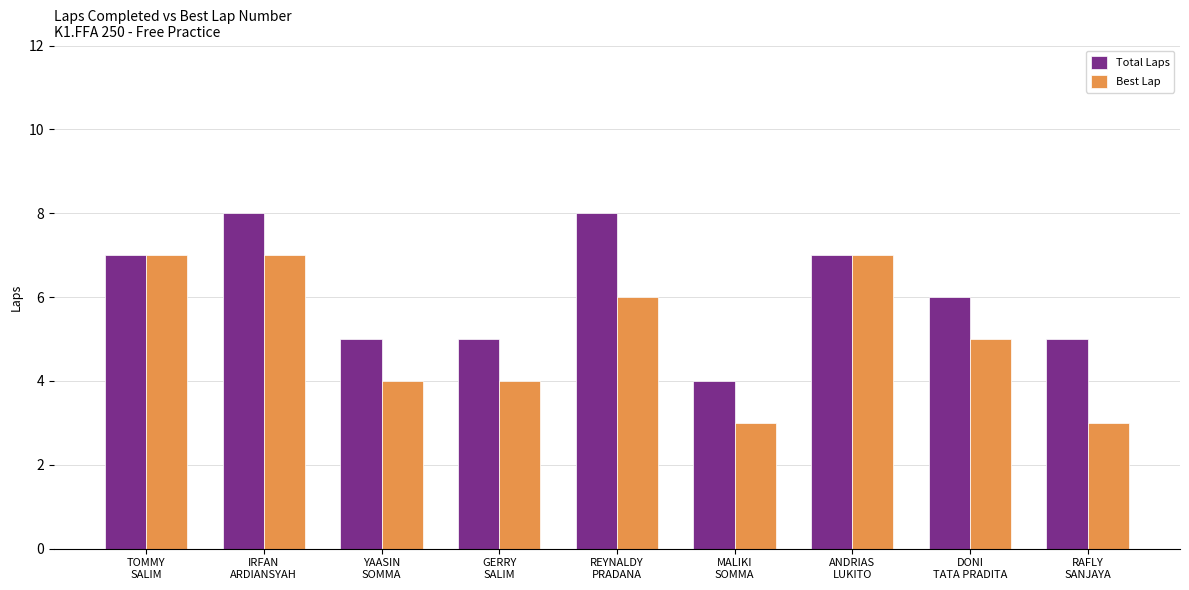

How many data points does each series have?

9